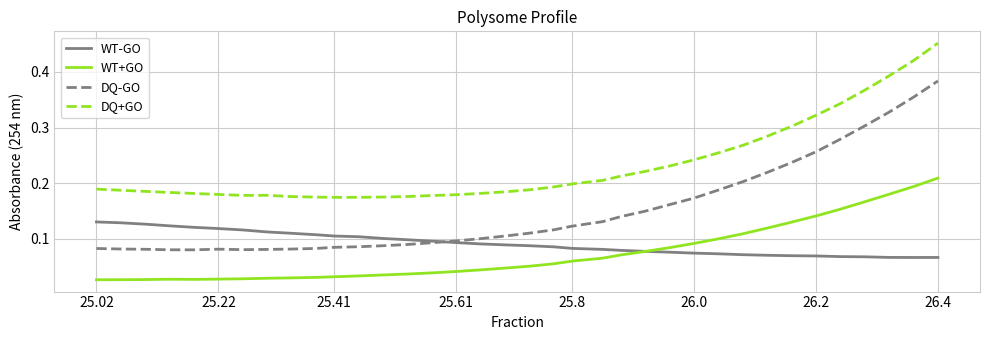

Which series has the largest range (max minus min)?

DQ-GO